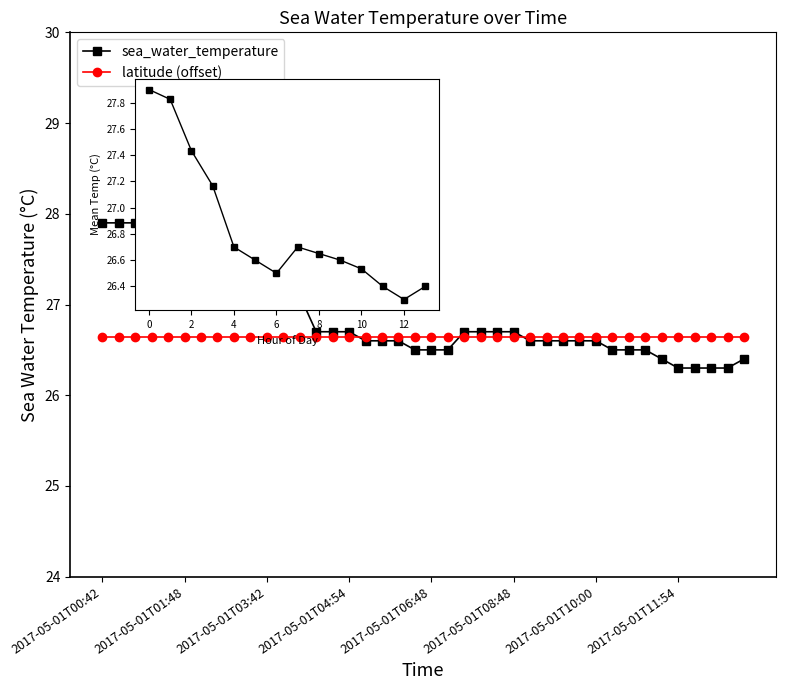

What position from the right is 2017-05-01T05:48?

23